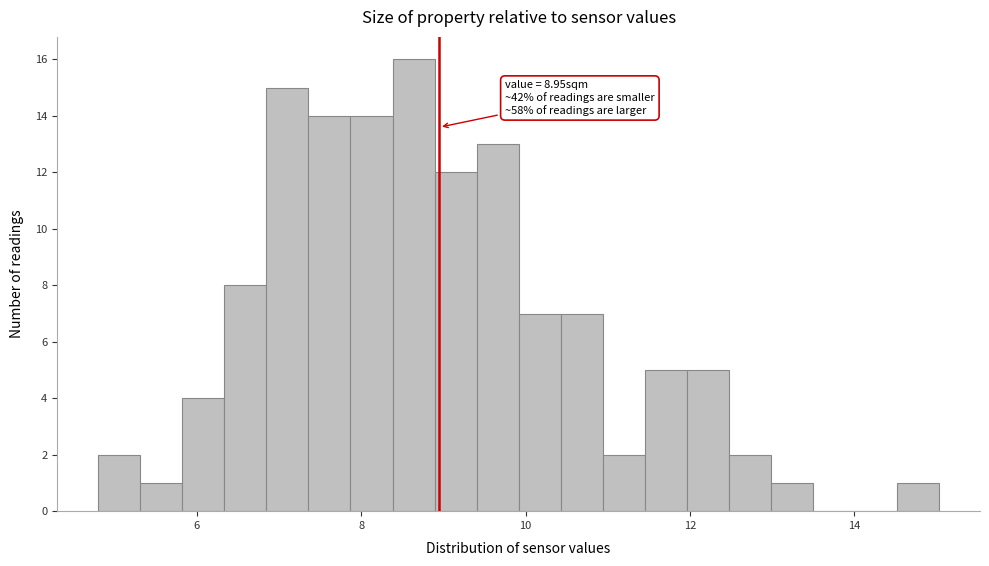

Read against the x-axis, roughly where is the centre of the tallest bar?

8.6